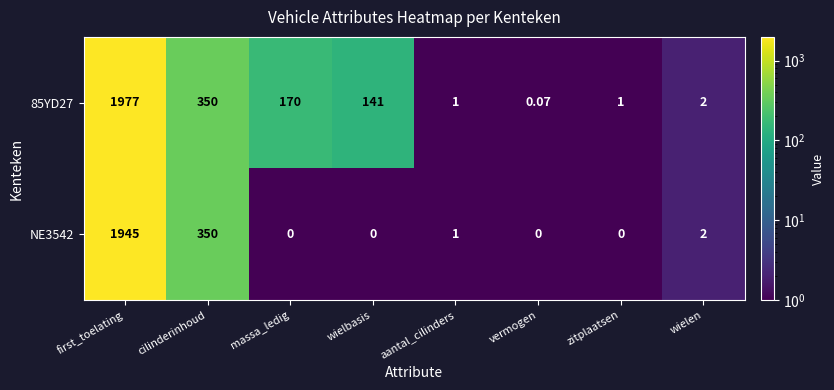

Where does the NE3542 series first go above 1?

first_toelating